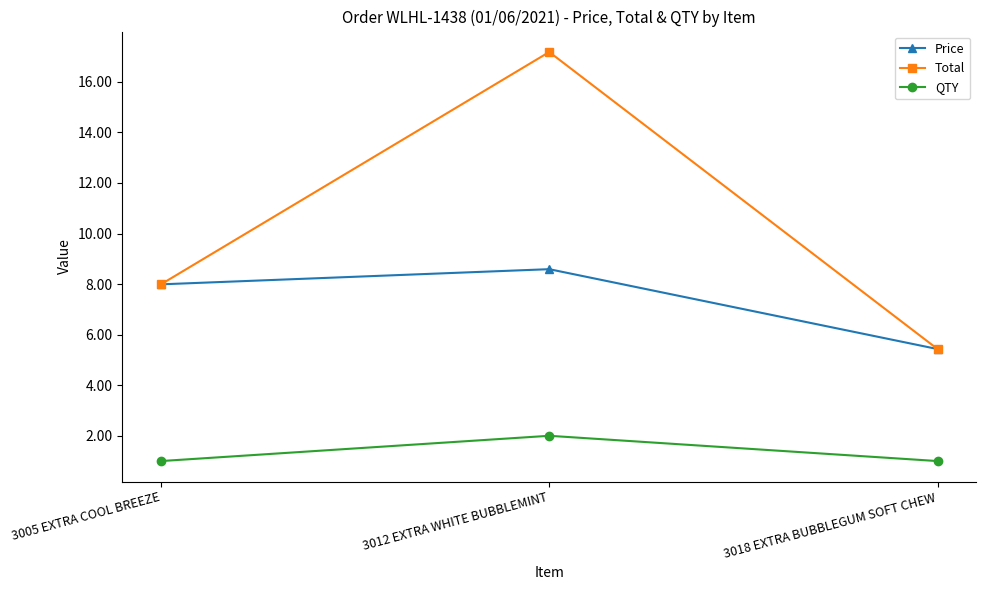

How many lines are shown in the chart?

3